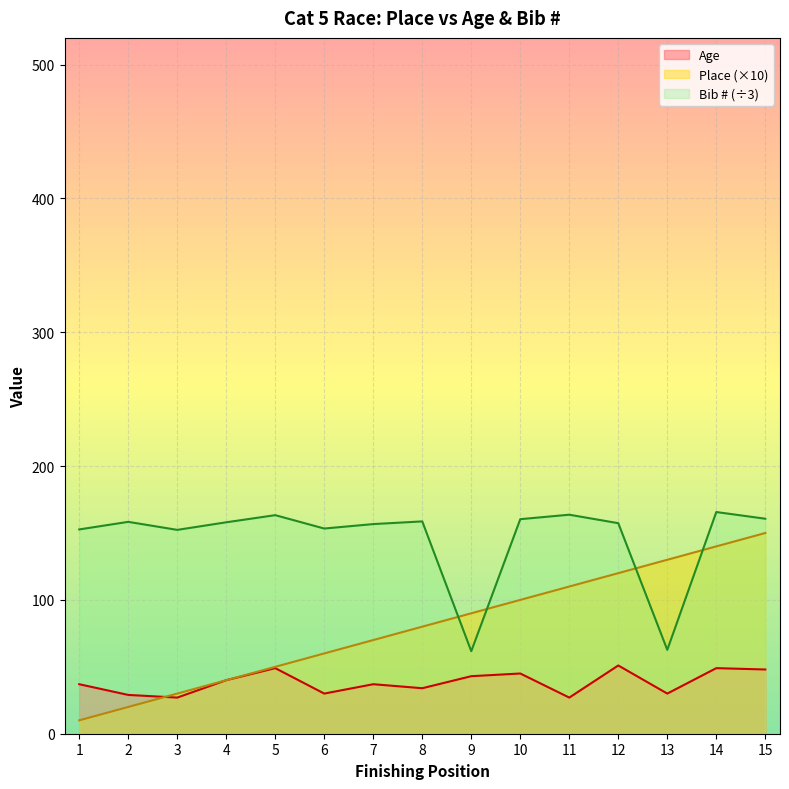

How many data points in Place are less than 80?

7